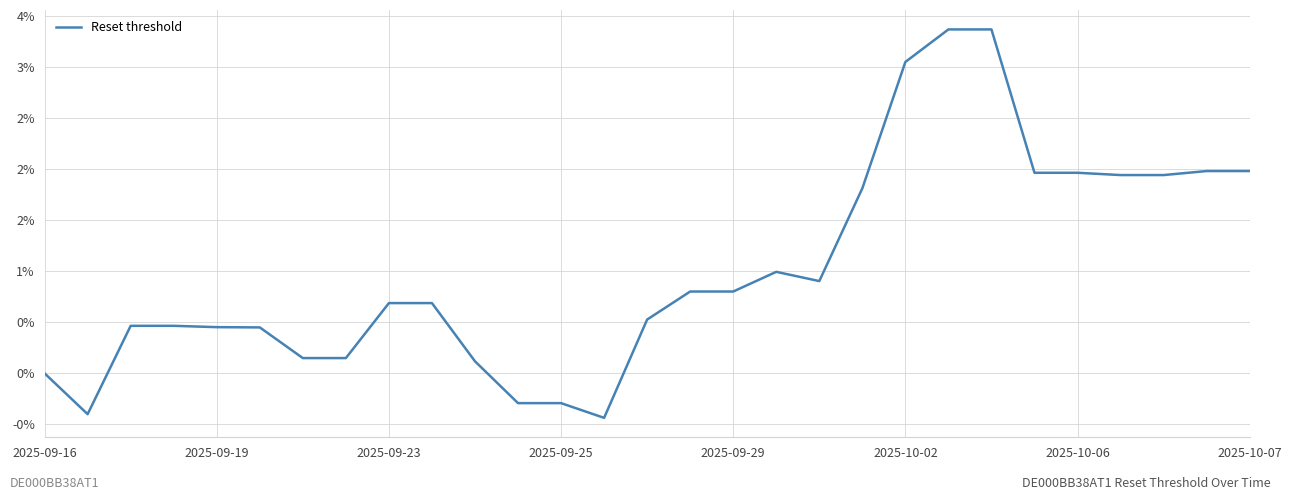

True or false: there are more than 1 points higher than both neighbors.

False